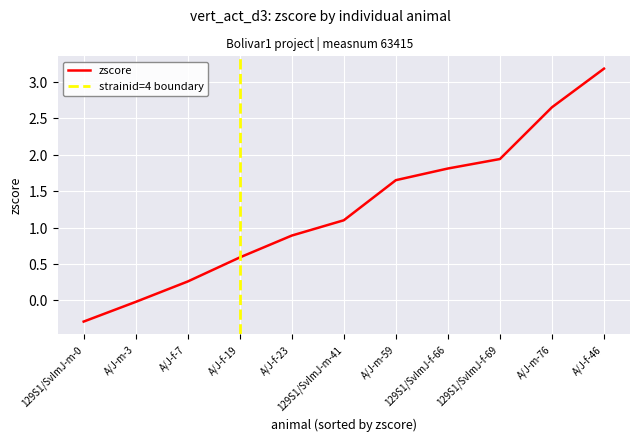

Read the value at A/J-m-59.

1.6